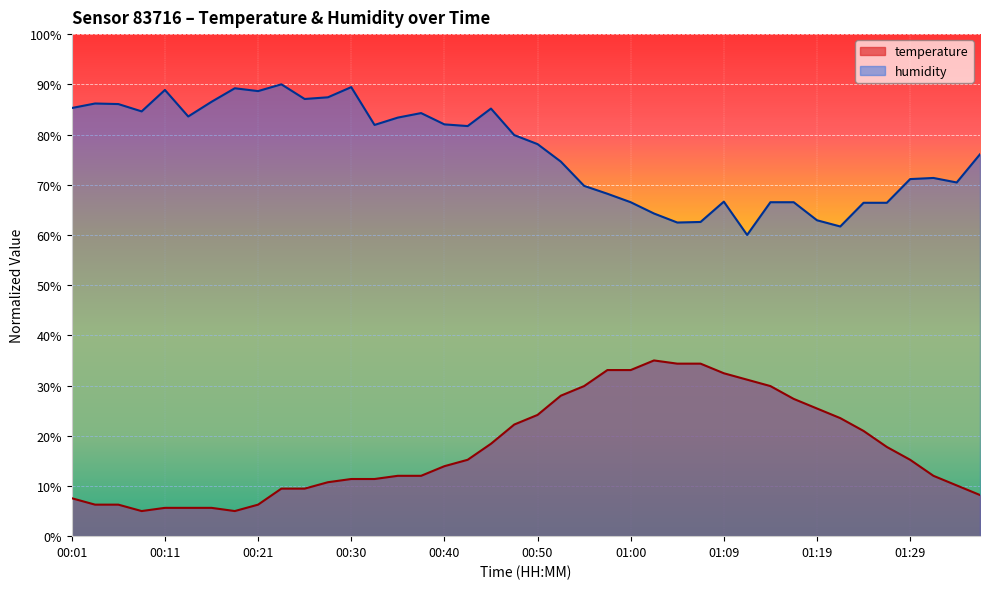

At 00:40, list the series in order from smallest to largest.

temperature, humidity